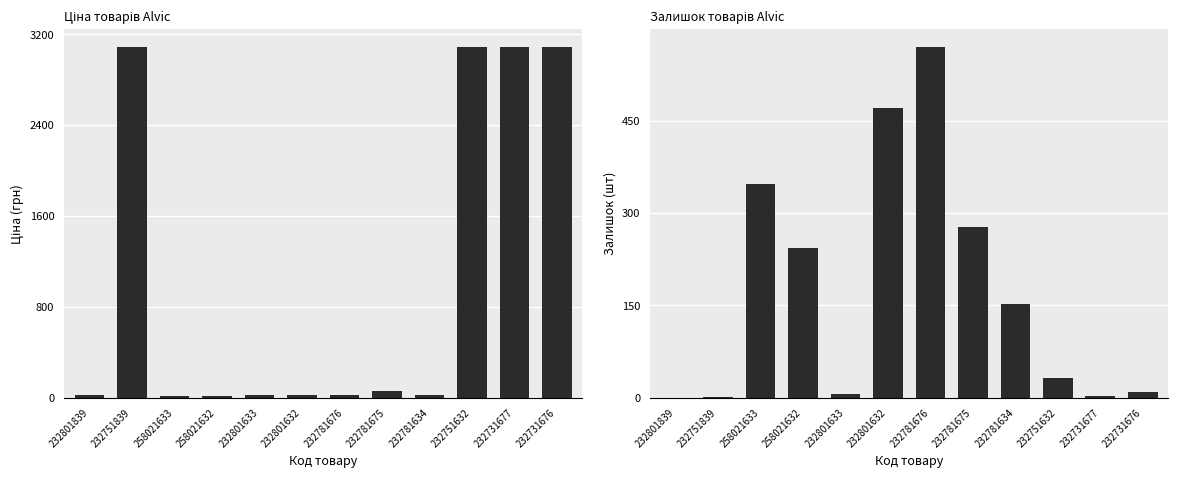

What is the average value of the Ціна series?

1049.3